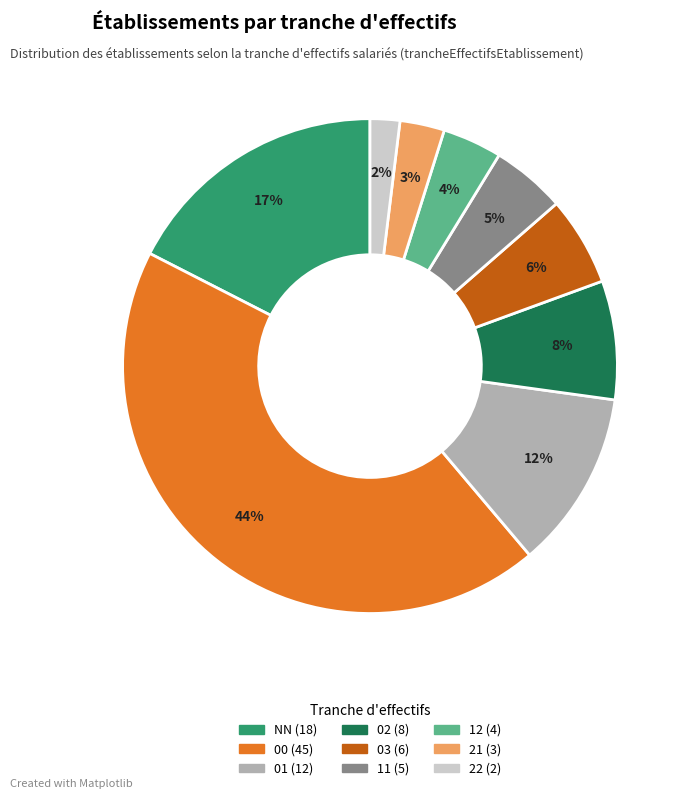

To the nearest percent, what is the difference between the largest and smallest slice percentages?

42%